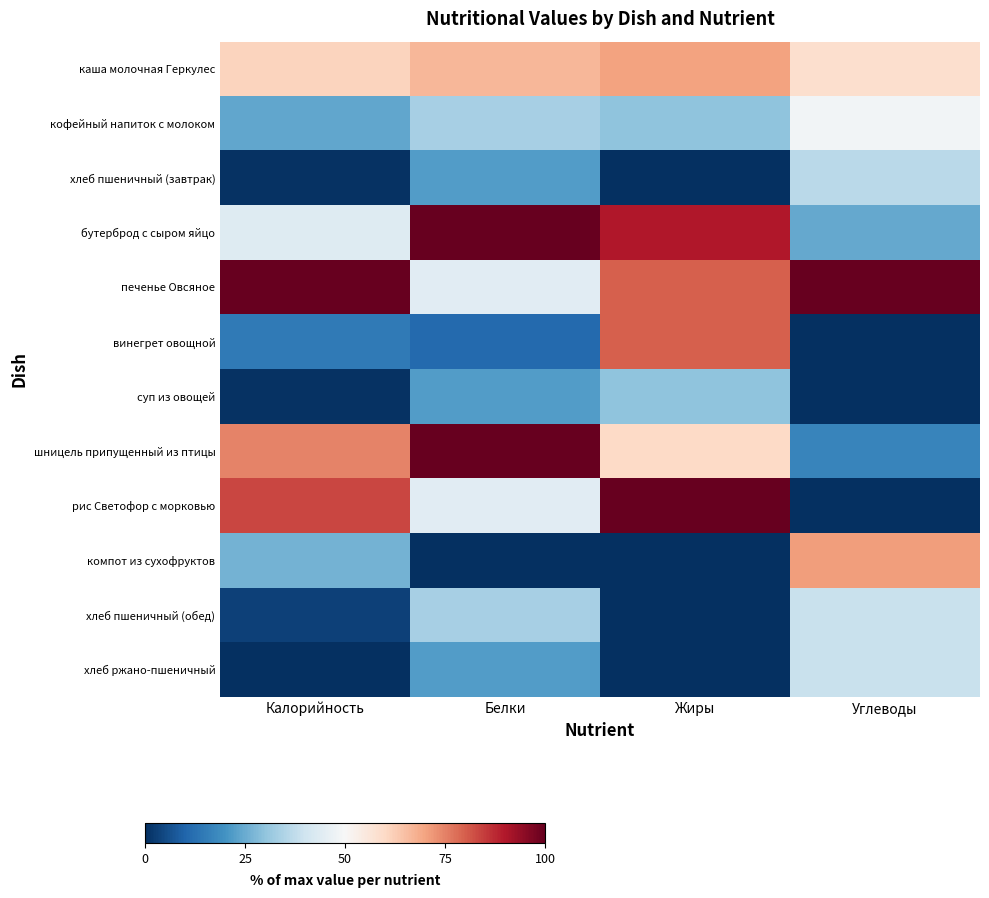

Which series has the largest range (max minus min)?

рис Светофор с морковью